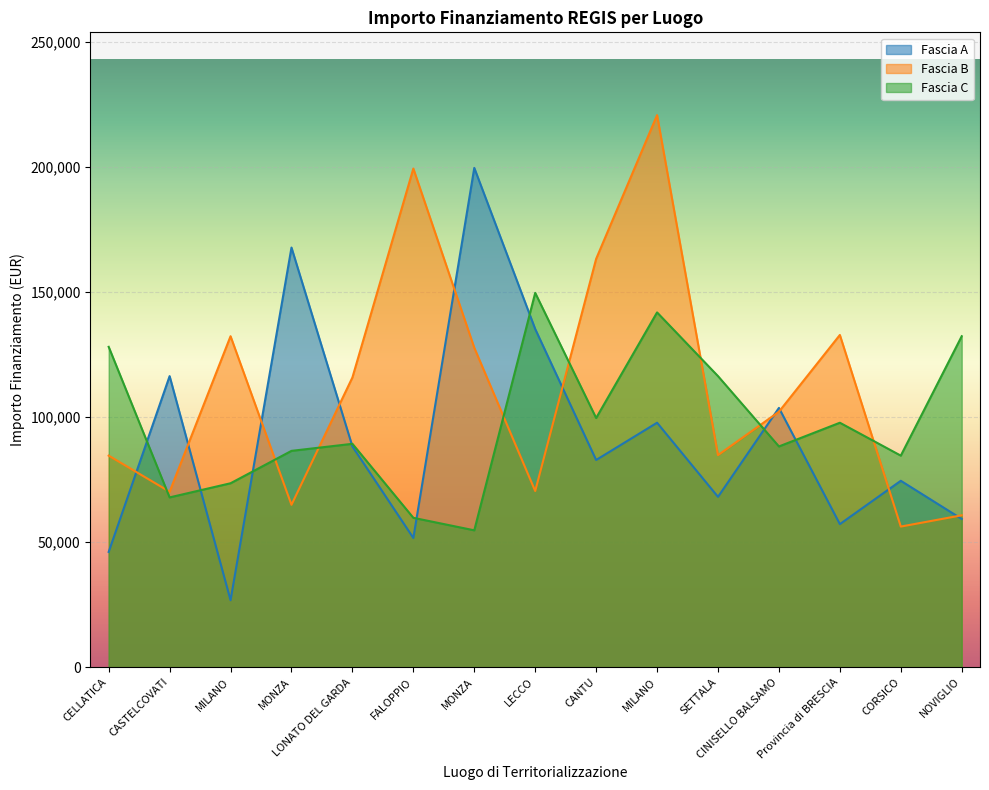

What is the difference between the maximum and minimum values in the Fascia C series?

94922.3